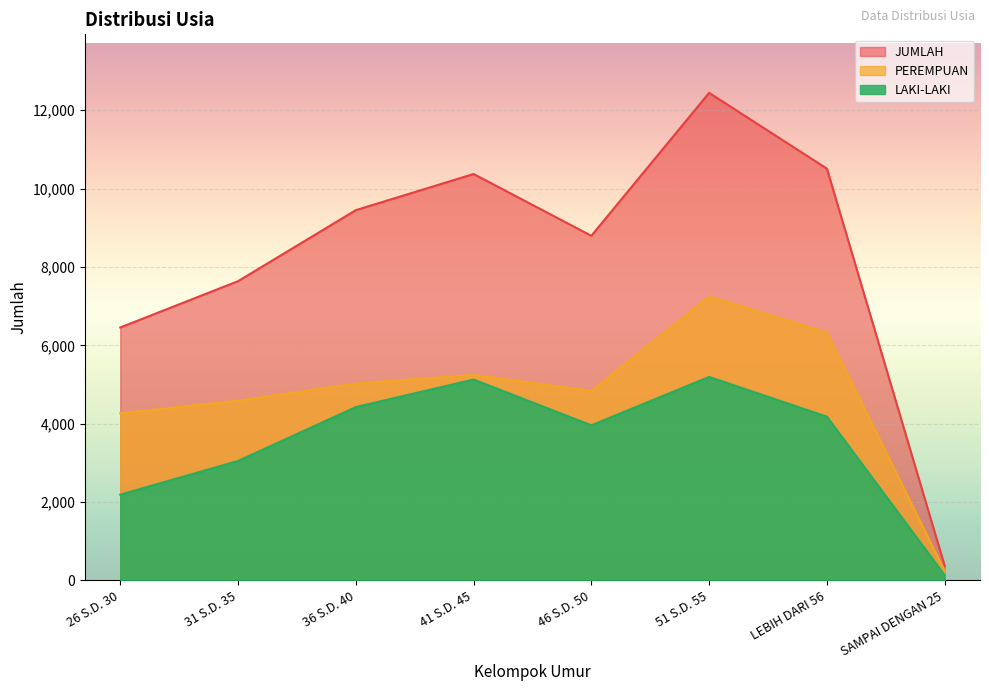

How many data points in LAKI-LAKI are less than 4180?

4